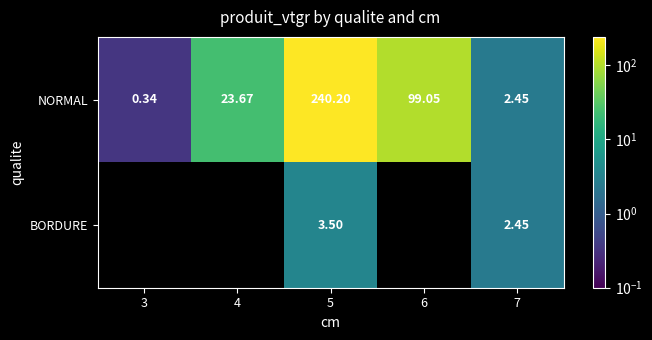

How many positive values does the BORDURE series have?

2